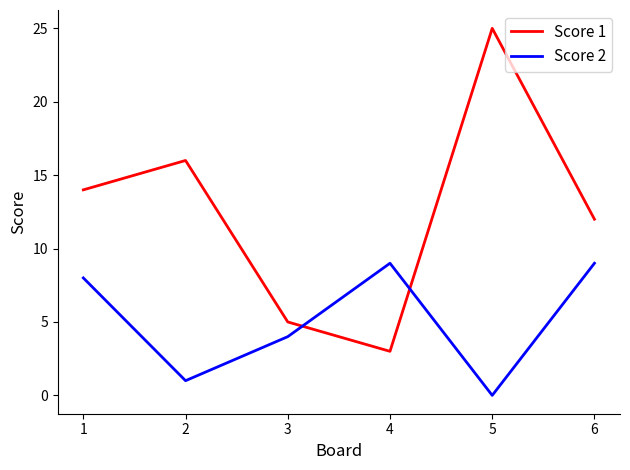

The Score 2 series shows 0 at 5. True or false?

True